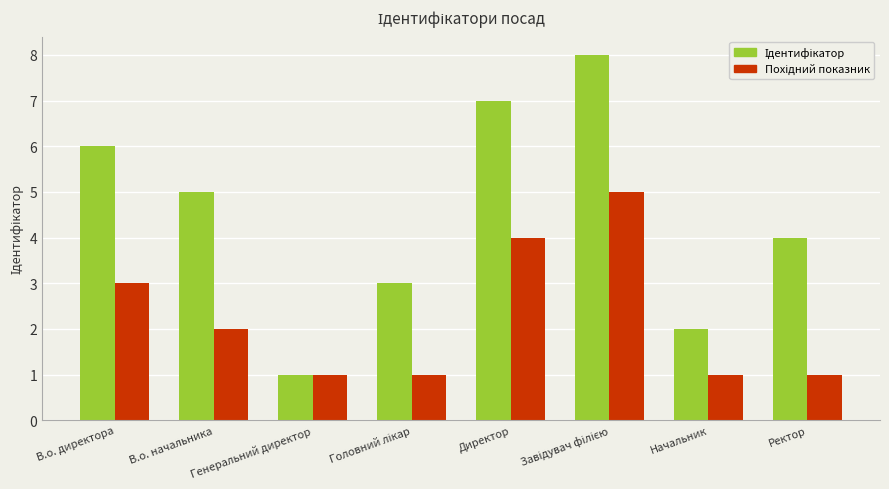

What is the greatest value displayed?

8